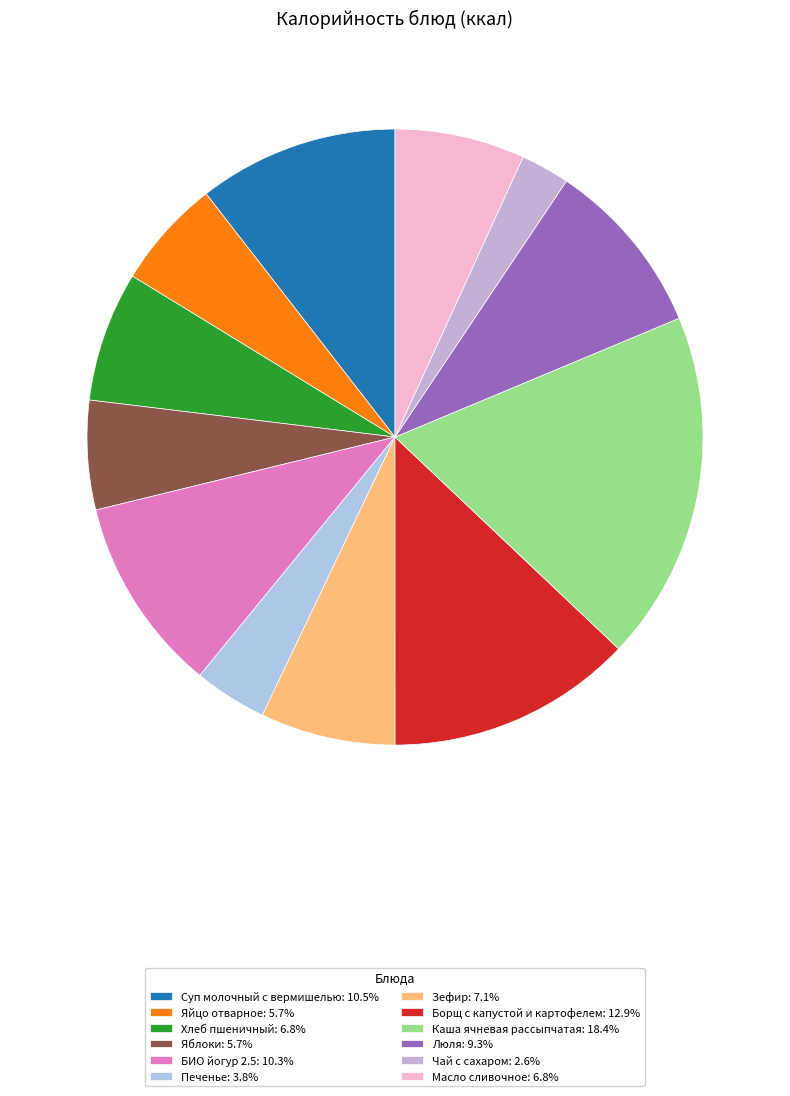

Count the number of slices in the pie.

12